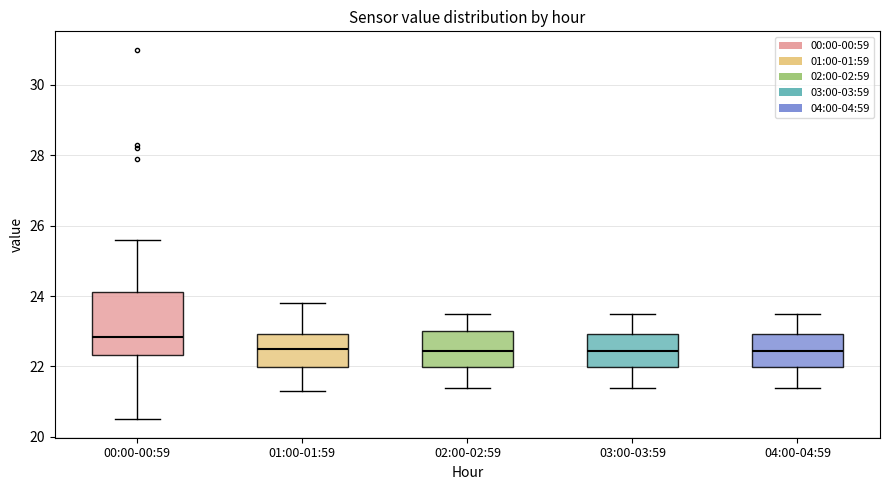

Which box is the tallest, from its lower edge to its upper edge?

00:00-00:59